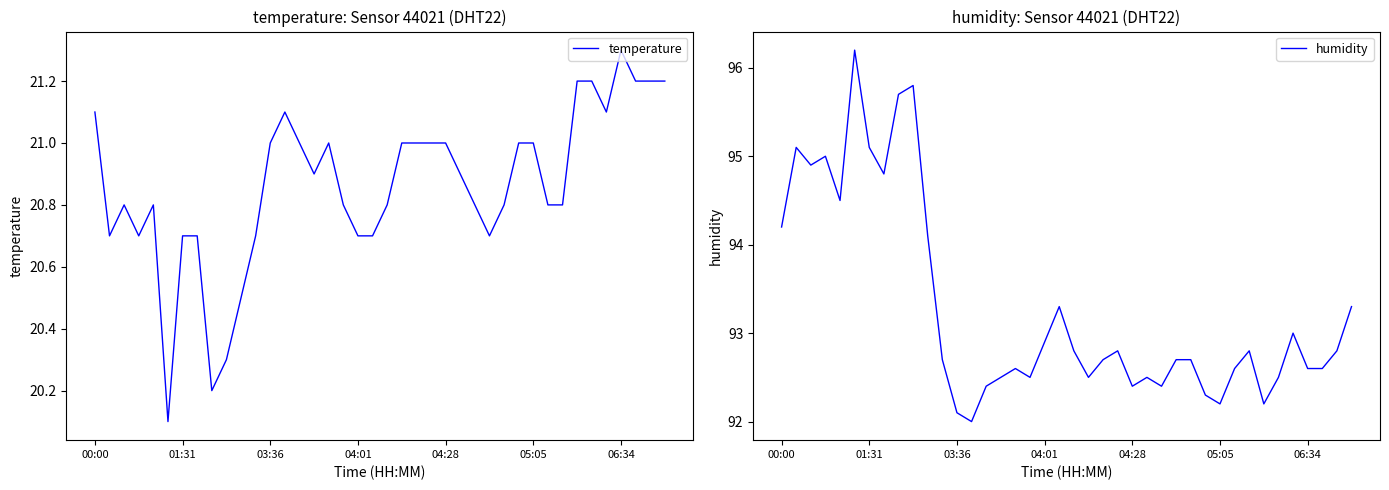

What are all the series names shown in the legend?

temperature, humidity